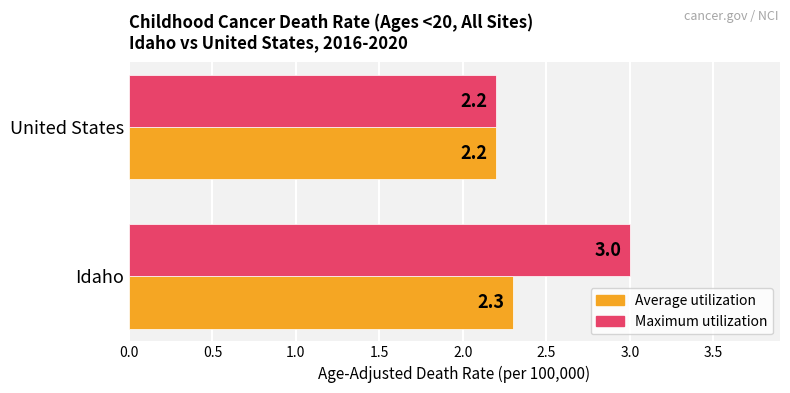

How many Average utilization values are between 2 and 3?

2